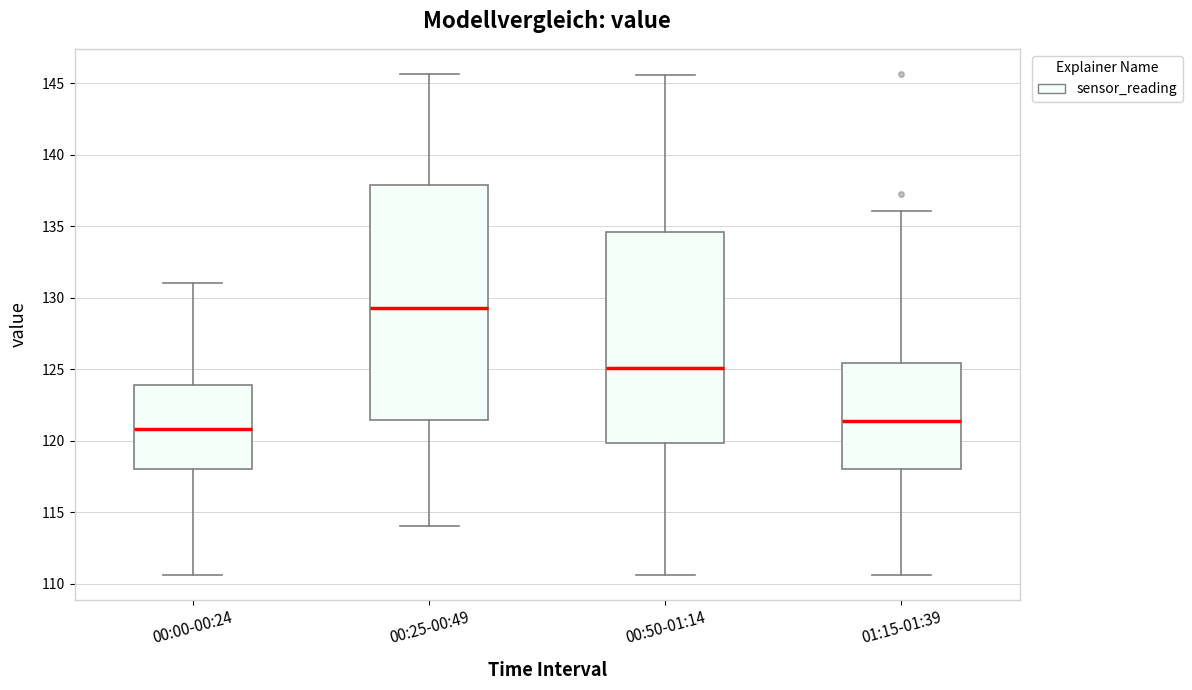

Reading left to right, read every box against the y-axis: the position of its median line, the range the box covers, and the ends of its whiskers. The values are not printed on the chart, so give them approximately, as read against the axis.

00:00-00:24: median 121.0, box 118.0 to 124.0, whiskers 110.5 to 131.0
00:25-00:49: median 129.5, box 121.5 to 138.0, whiskers 114.0 to 145.5
00:50-01:14: median 125.0, box 120.0 to 134.5, whiskers 110.5 to 145.5
01:15-01:39: median 121.5, box 118.0 to 125.5, whiskers 110.5 to 136.0